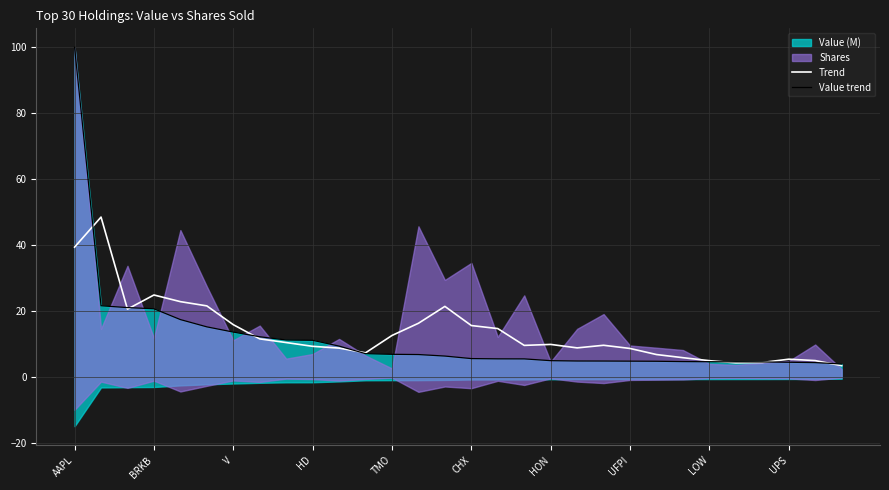

What is the maximum value shown in the chart?

100.0